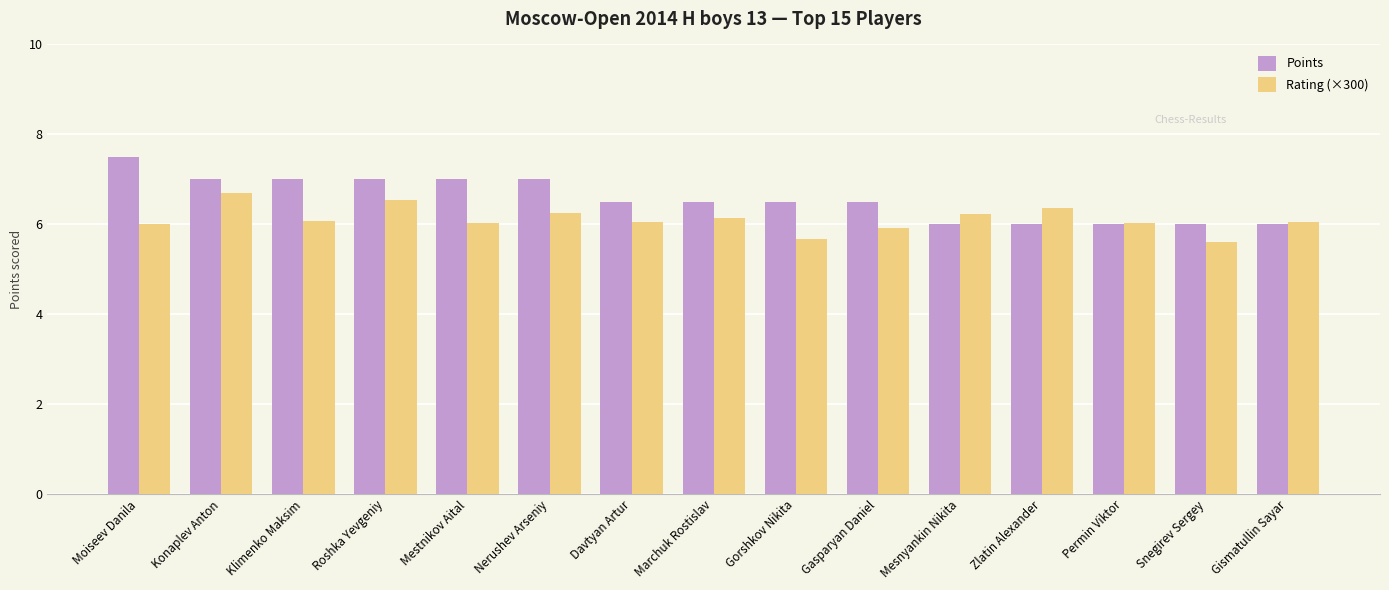

What is the minimum value for Rating (×300)?

5.6